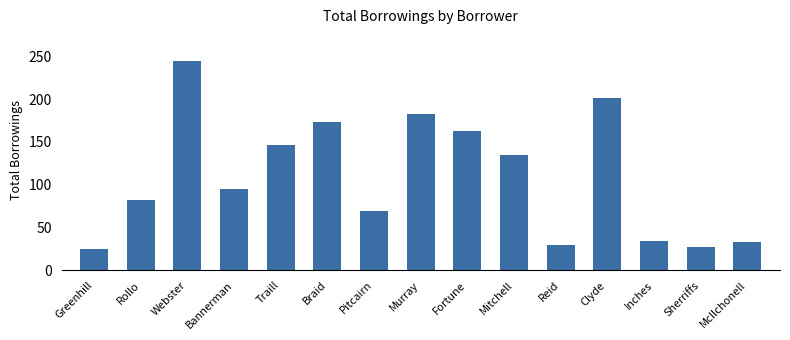

Read the value at Clyde, to the nearest 5.

200